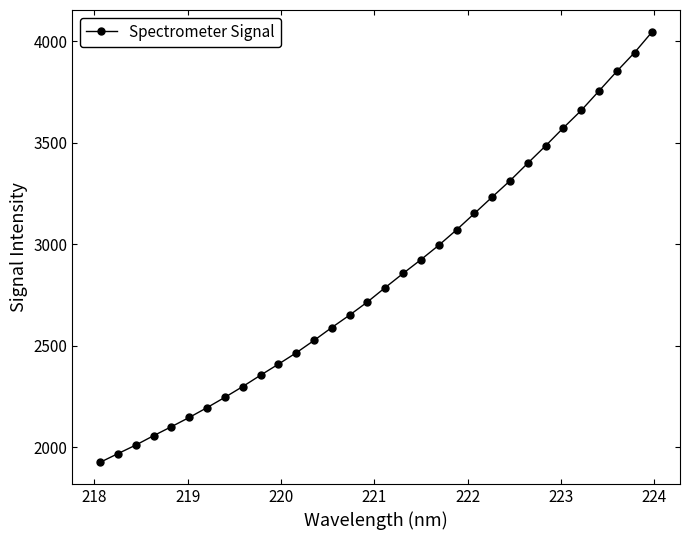

What is the value of the 18th point from the left?

2856.8